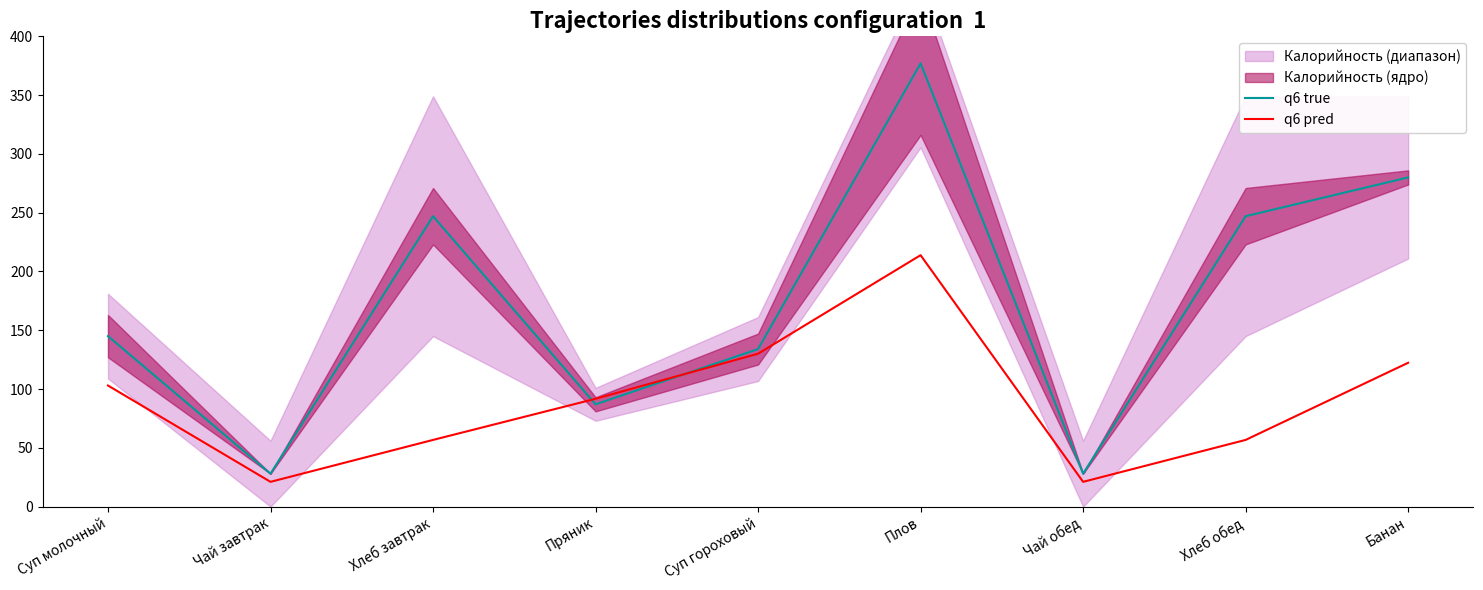

What is the difference between the q6 true values at Суп молочный and Чай обед?

117.0